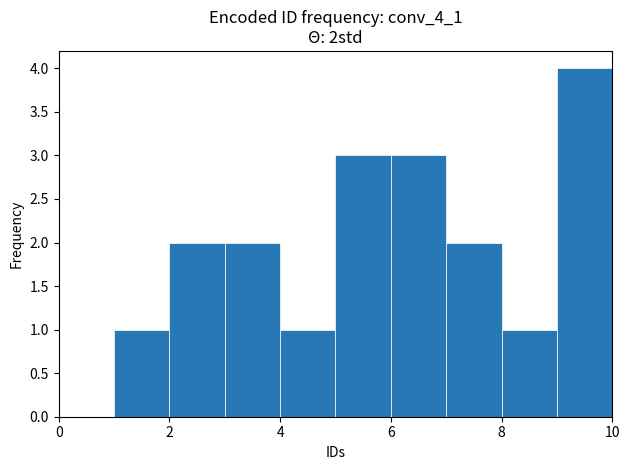

Over which range of the x-axis is the bar tallest?

9 to 10